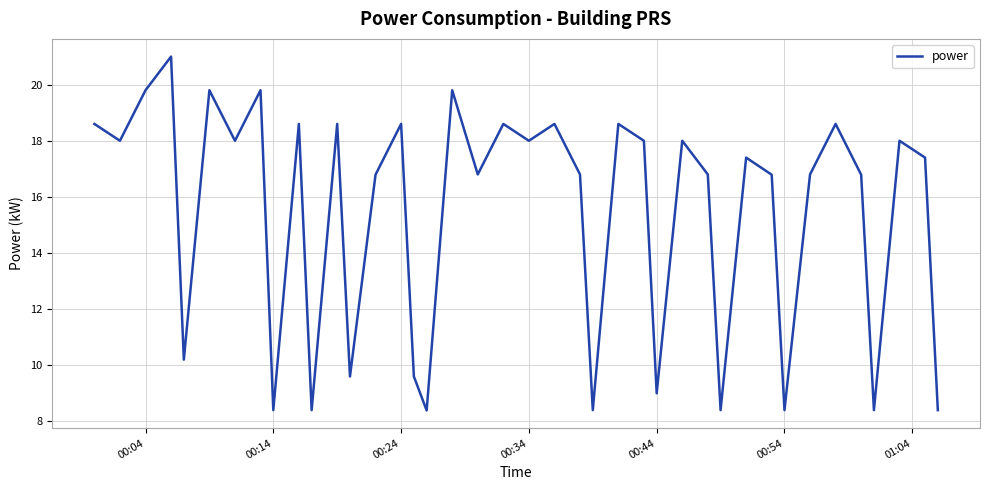

Reading left to right, transcribe all the data shown in this chart.

18.6	18.0	19.8	21.0	10.2	19.8	18.0	19.8	8.4	18.6	8.4	18.6	9.6	16.8	18.6	9.6	8.4	19.8	16.8	18.6	18.0	18.6	16.8	8.4	18.6	18.0	9.0	18.0	16.8	8.4	17.4	16.8	8.4	16.8	18.6	16.8	8.4	18.0	17.4	8.4